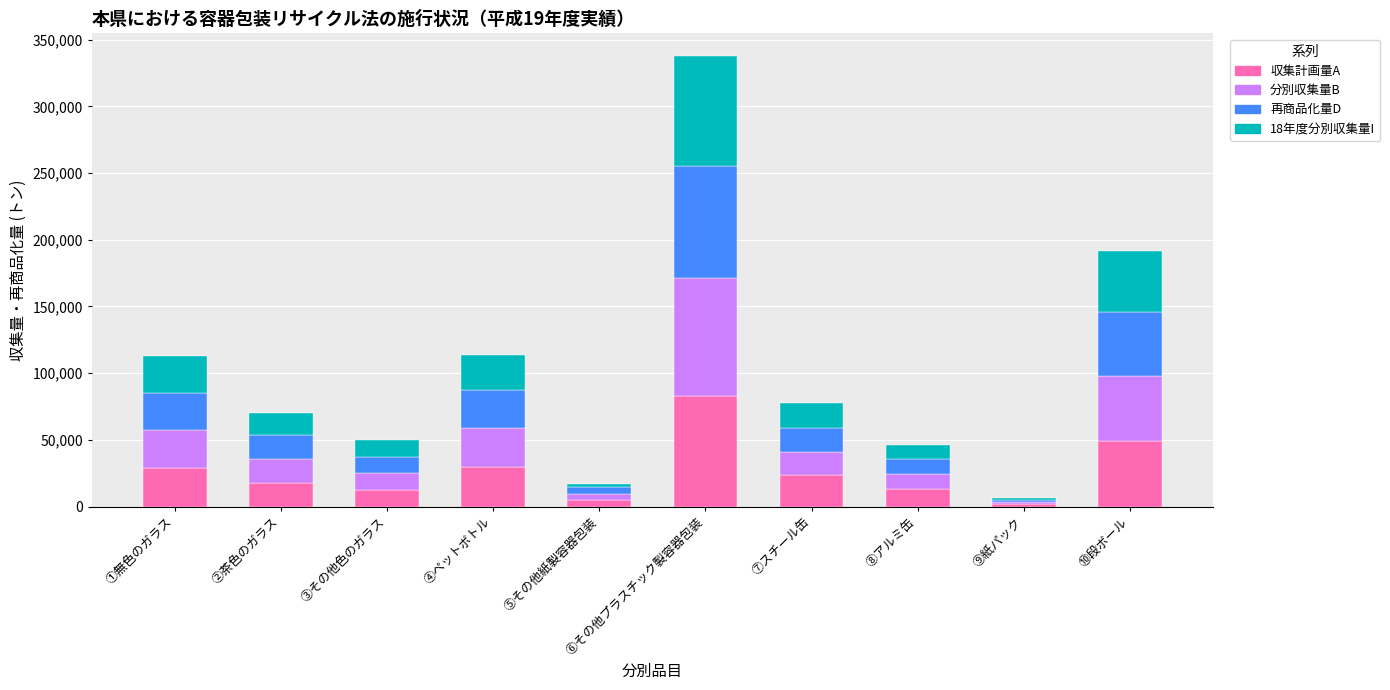

At which category is the sum across all series the highest?

⑥その他プラスチック製容器包装